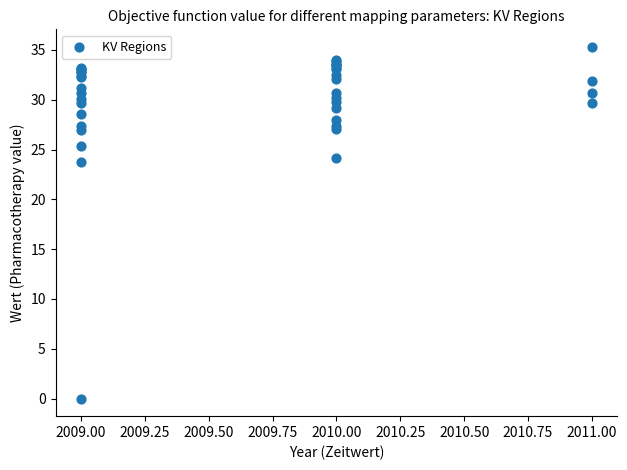

What Y value in the scatter plot is closest to 17?

23.7